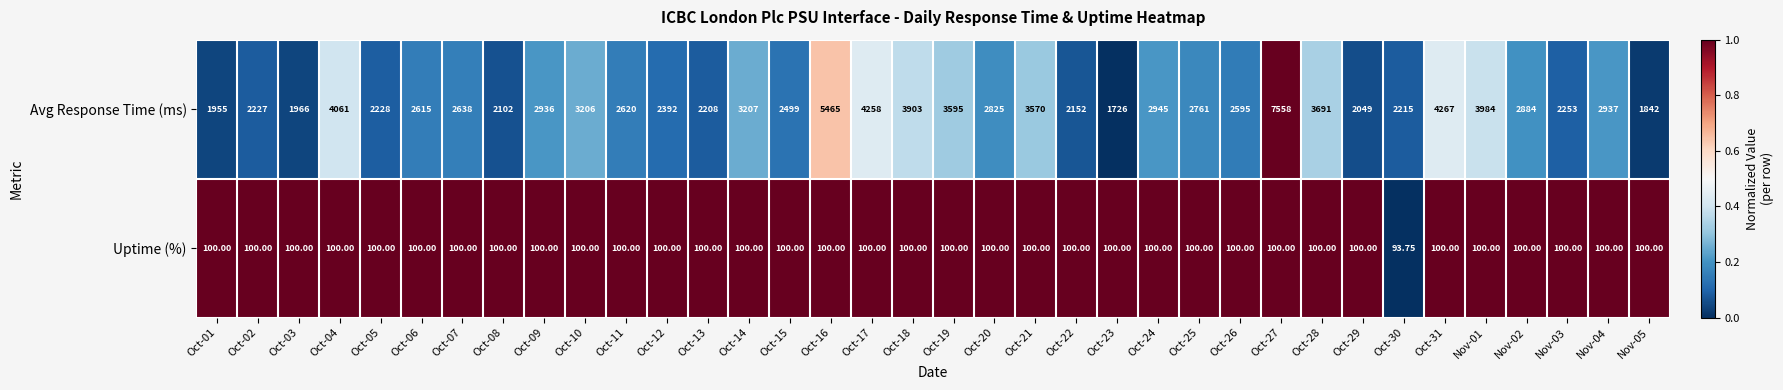

Which series has the widest spread of values?

Avg Response Time (ms)